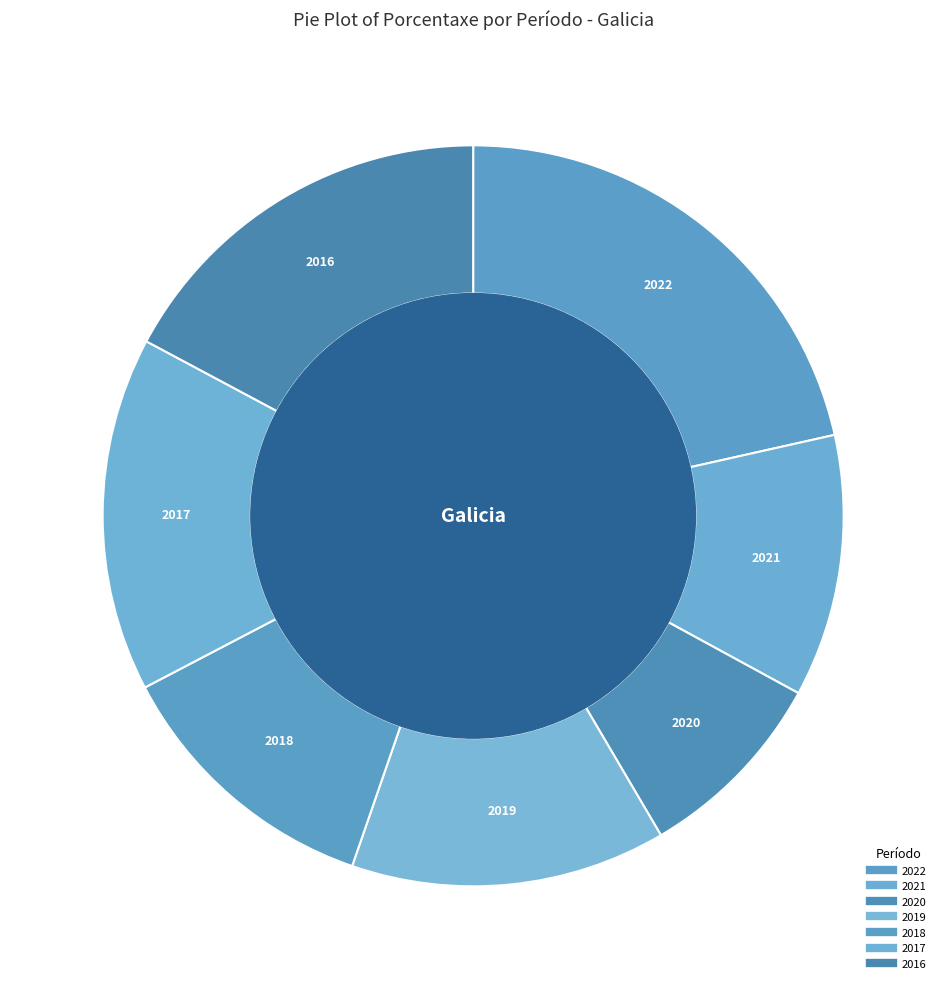

What is the largest slice in the pie chart?

2022